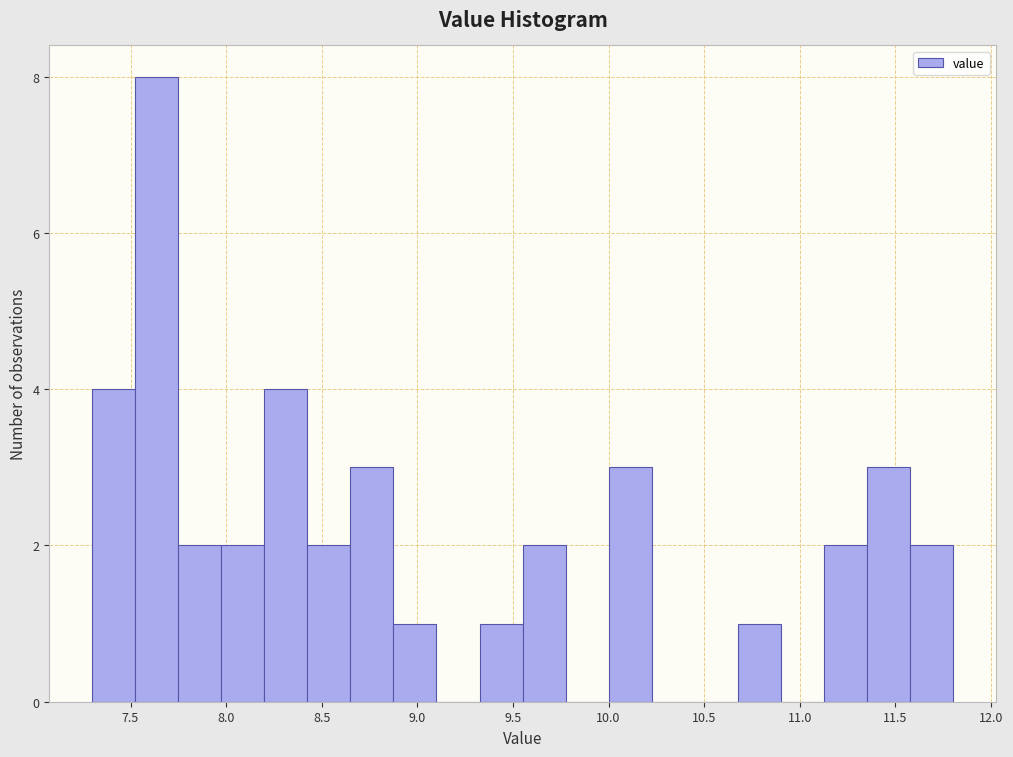

Reading left to right, list every bar in this chart as the range it spans on the x-axis followed by its height. Neither the bar edges nor the heights are printed on the chart, so give them approximately, as read against the axes.

7.300 to 7.525: 4
7.525 to 7.750: 8
7.750 to 7.975: 2
7.975 to 8.200: 2
8.200 to 8.425: 4
8.425 to 8.650: 2
8.650 to 8.875: 3
8.875 to 9.100: 1
9.100 to 9.325: 0
9.325 to 9.550: 1
9.550 to 9.775: 2
9.775 to 10.000: 0
10.000 to 10.225: 3
10.225 to 10.450: 0
10.450 to 10.675: 0
10.675 to 10.900: 1
10.900 to 11.125: 0
11.125 to 11.350: 2
11.350 to 11.575: 3
11.575 to 11.800: 2